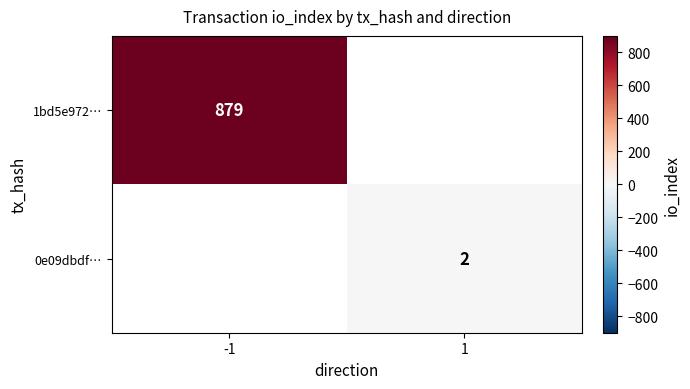

True or false: 0e09dbdf… has a value of 3 at 1.

False